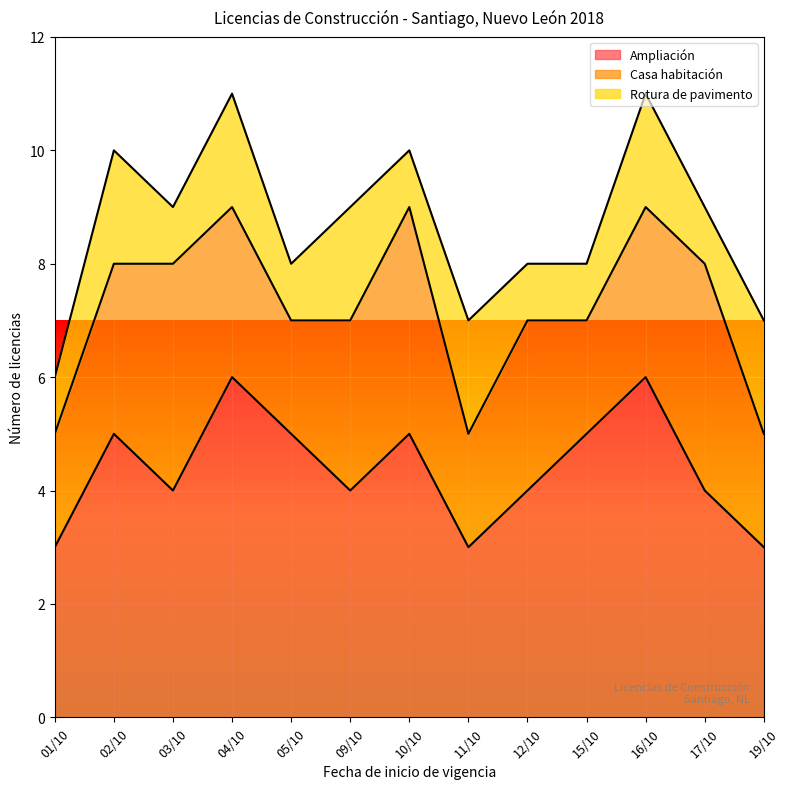

True or false: Casa habitación and Ampliación intersect in this chart.

False